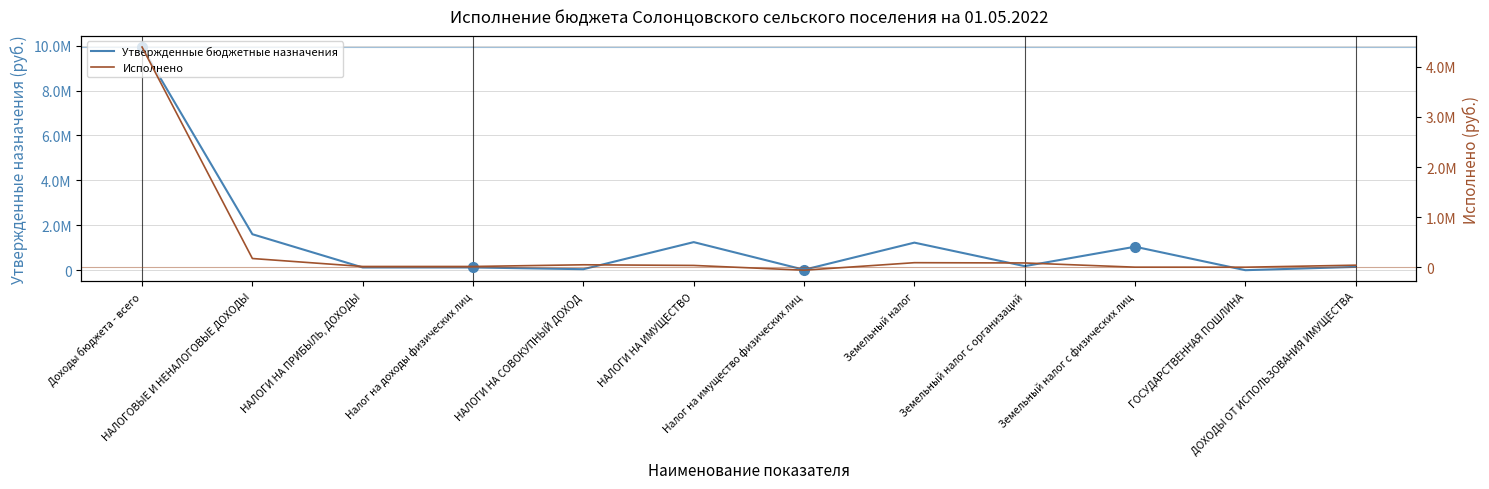

Where is the first local maximum for Утвержденные бюджетные назначения?

НАЛОГИ НА ИМУЩЕСТВО